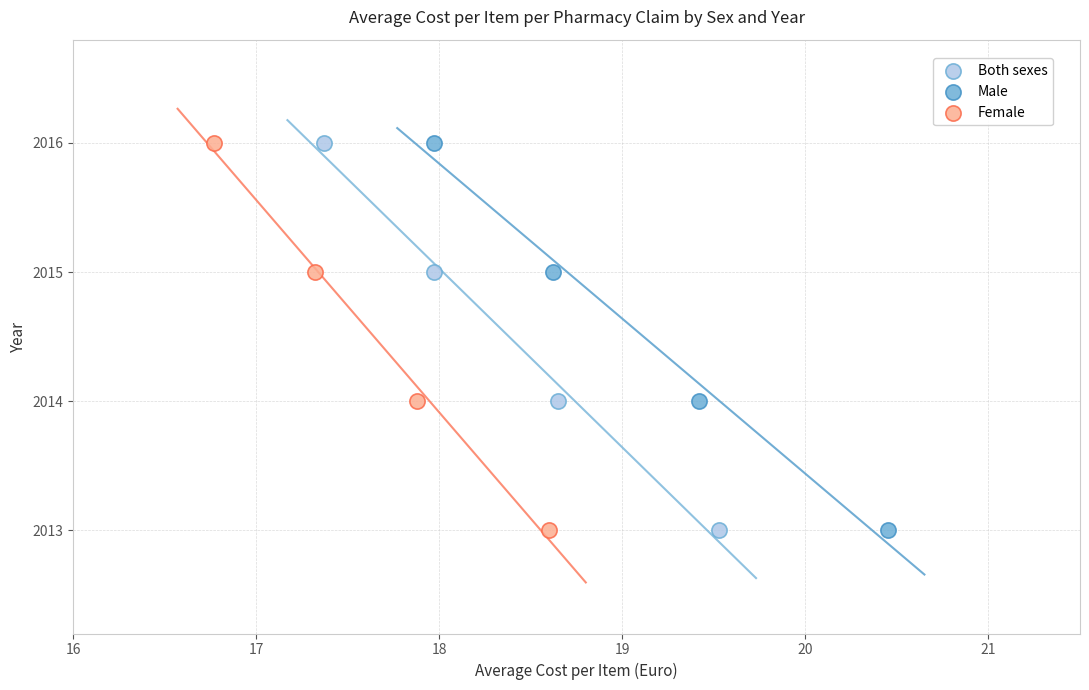

What are all the series names shown in the legend?

Both sexes, Male, Female